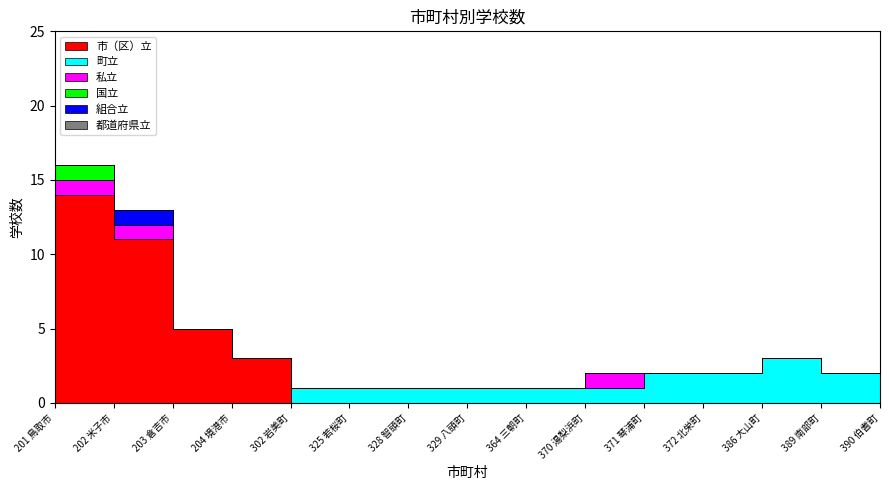

How many series are shown in this chart?

6